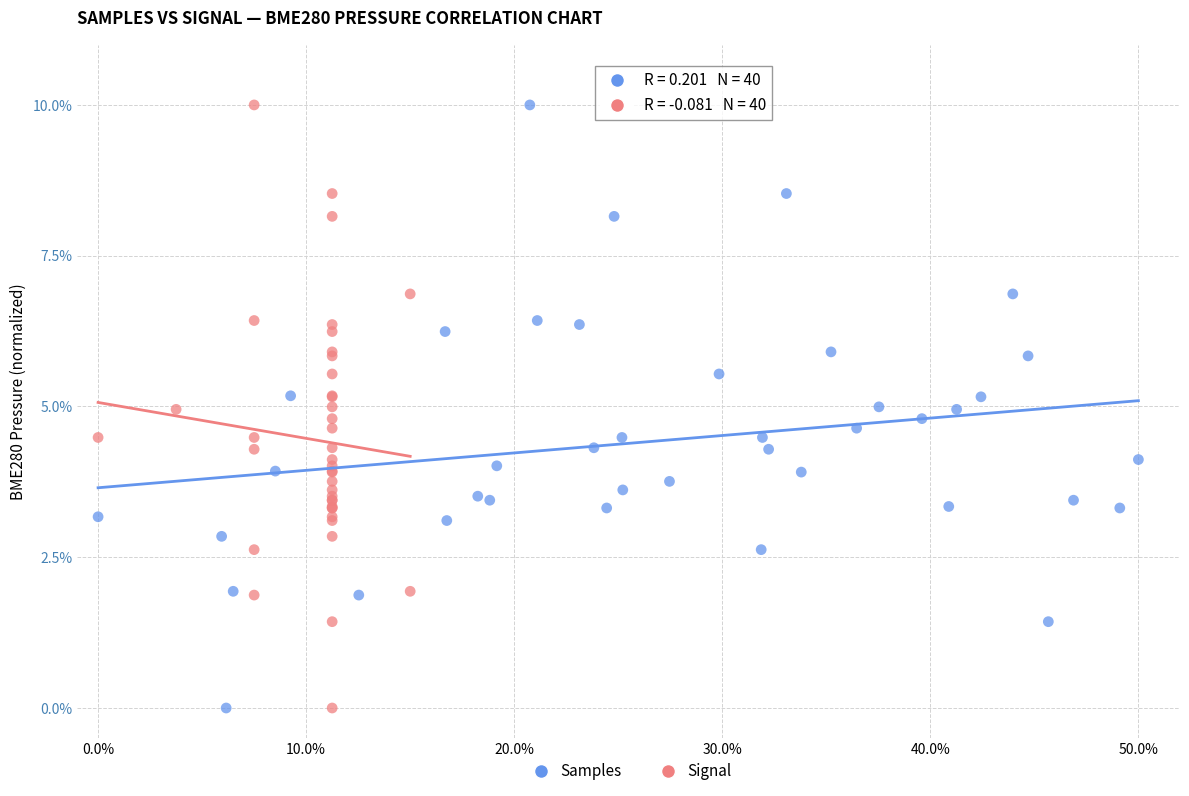

What are all the series names shown in the legend?

Samples, Signal